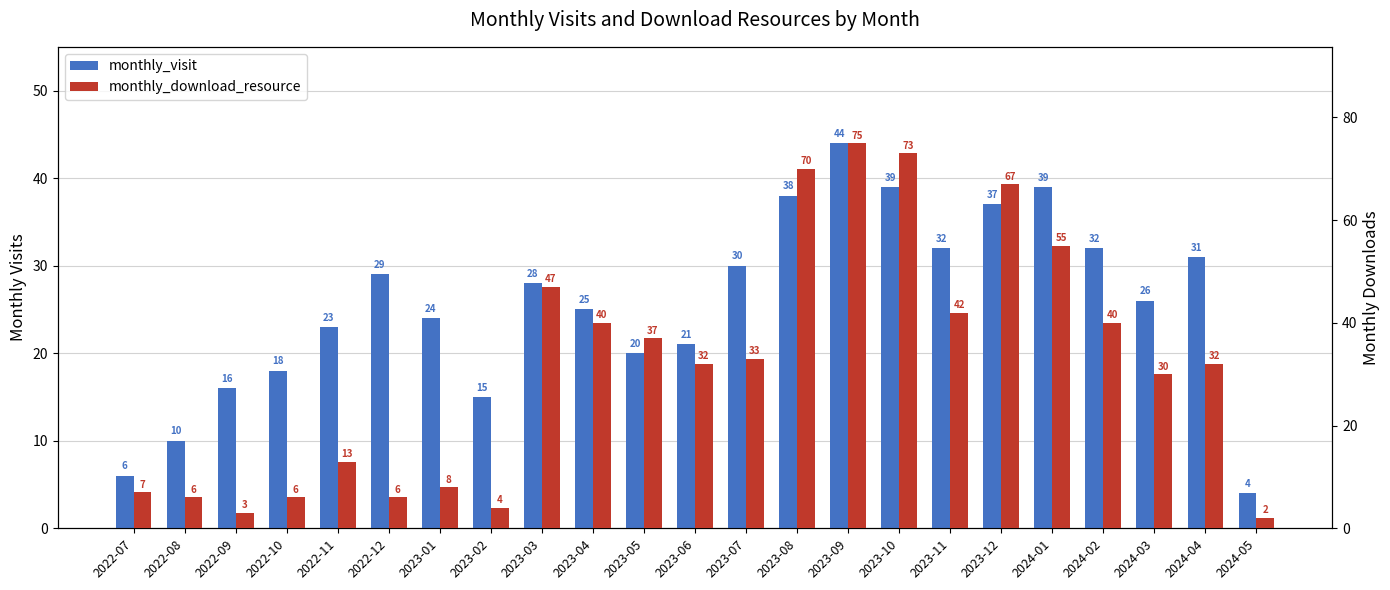

What is the difference between the maximum and minimum values in the monthly_visit series?

40